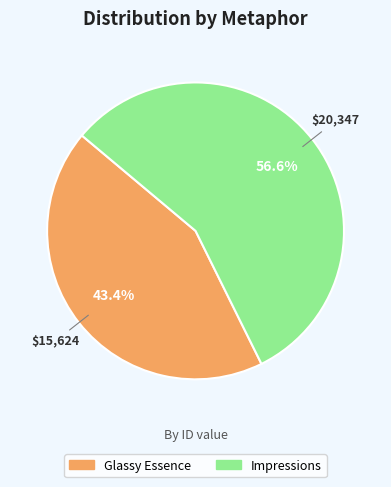

Which has a higher value, Impressions or Glassy Essence?

Impressions